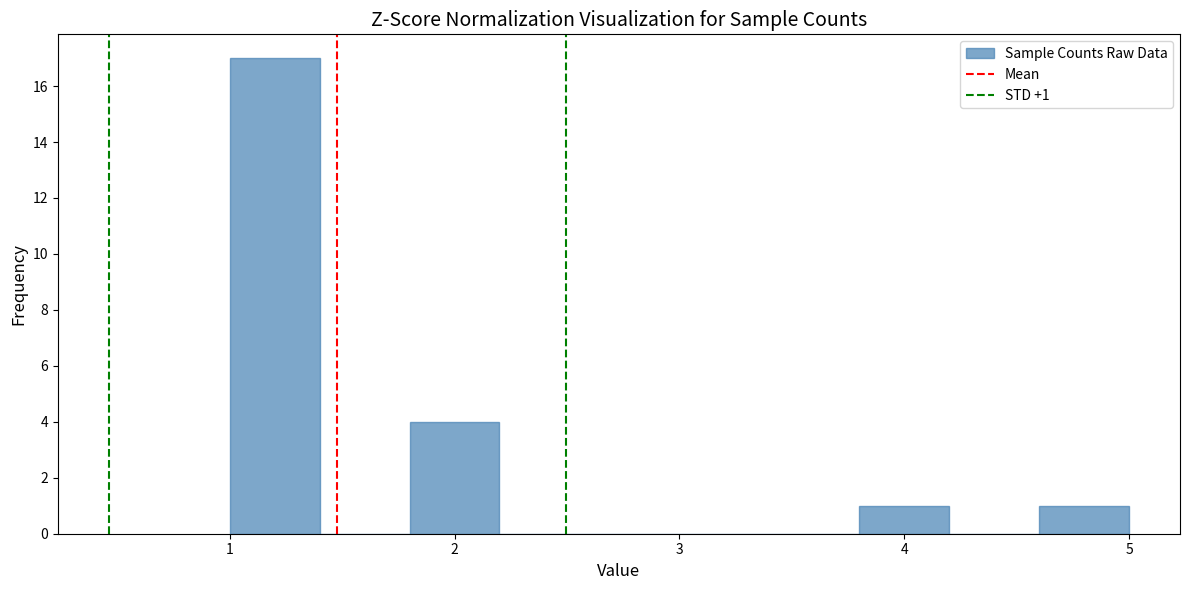

Over which range of the x-axis is the bar tallest?

1.0 to 1.4